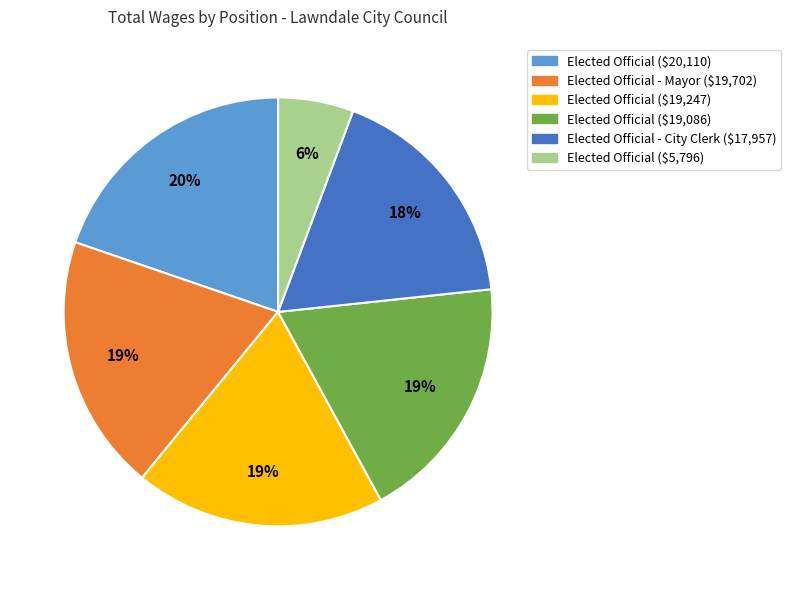

To the nearest percent, what is the difference between the largest and smallest slice percentages?

14%